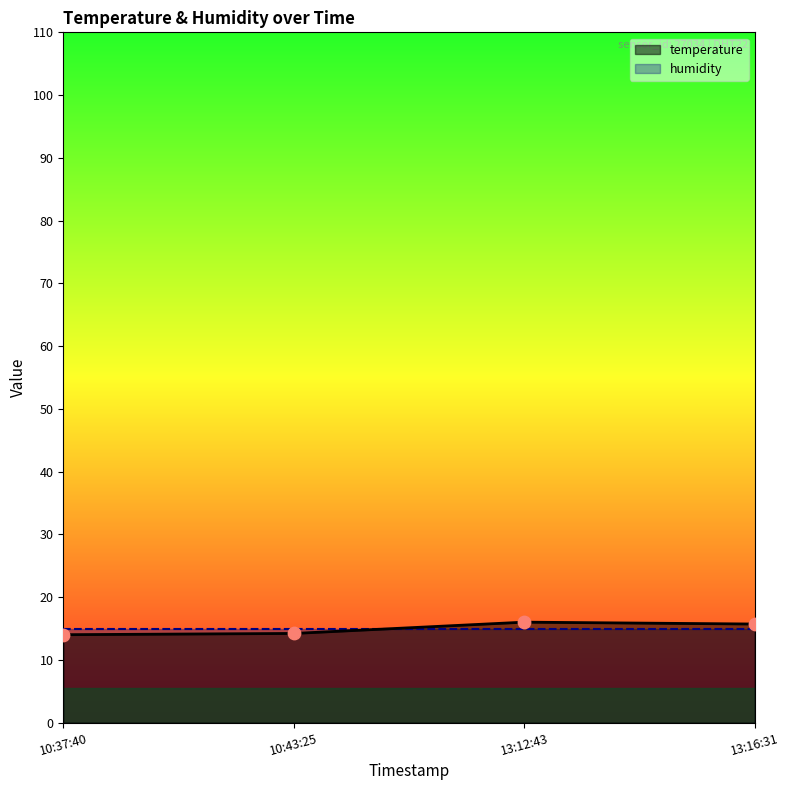

In temperature, how many points are higher than both neighbors (excluding endpoints)?

1